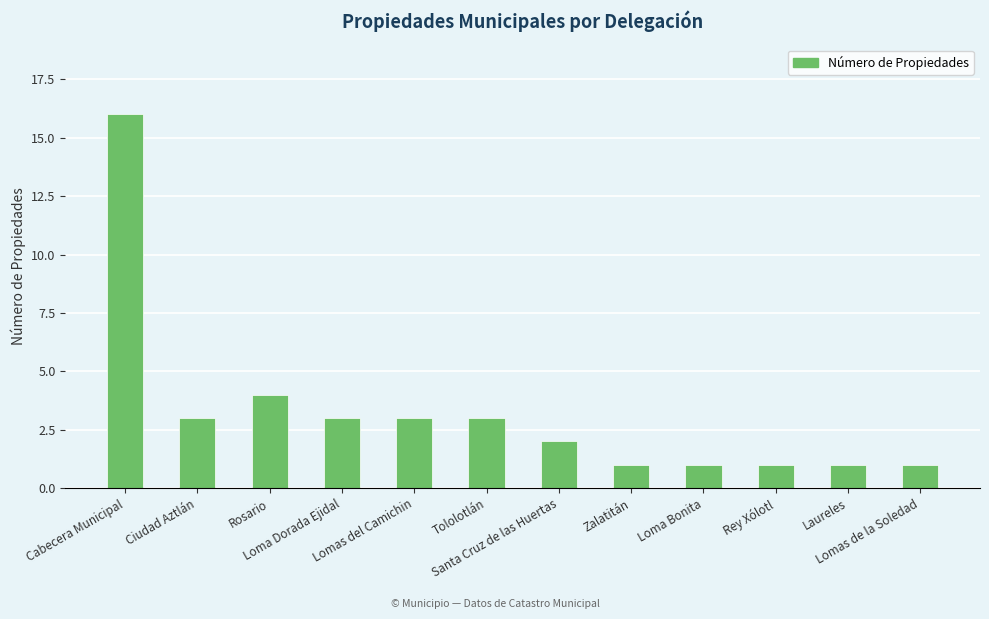

What position from the left is Loma Dorada Ejidal?

4